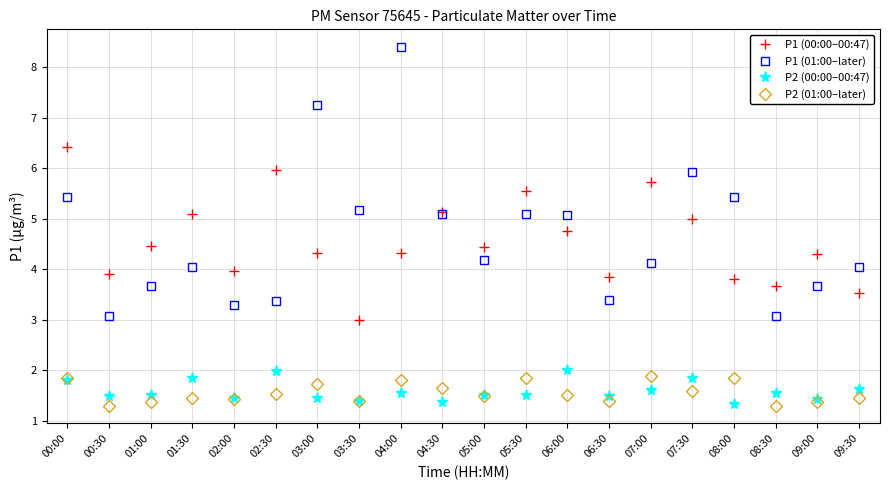

What is the maximum value shown in the chart?

8.4